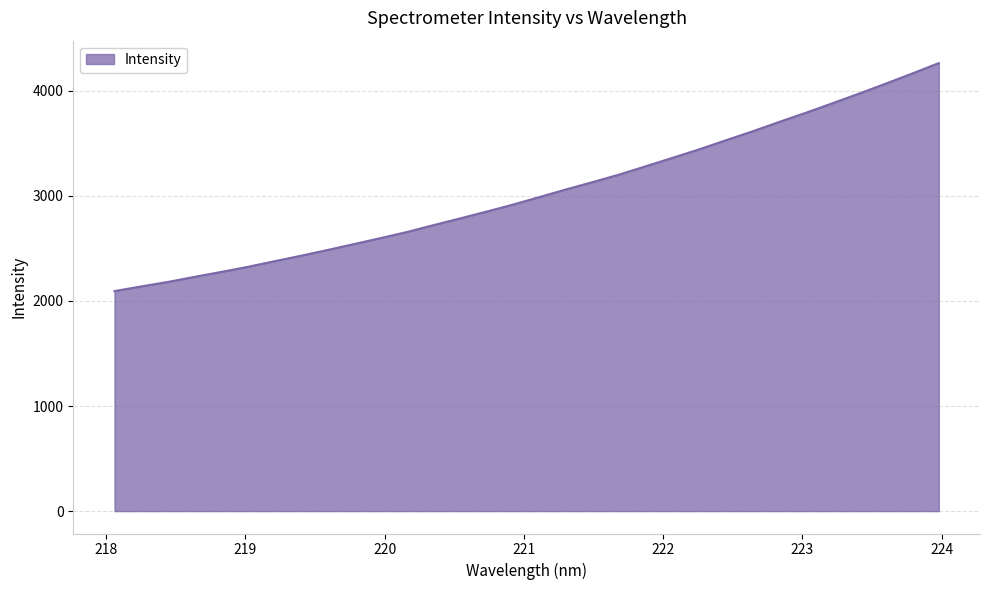

What is the maximum value shown in the chart?

4263.9